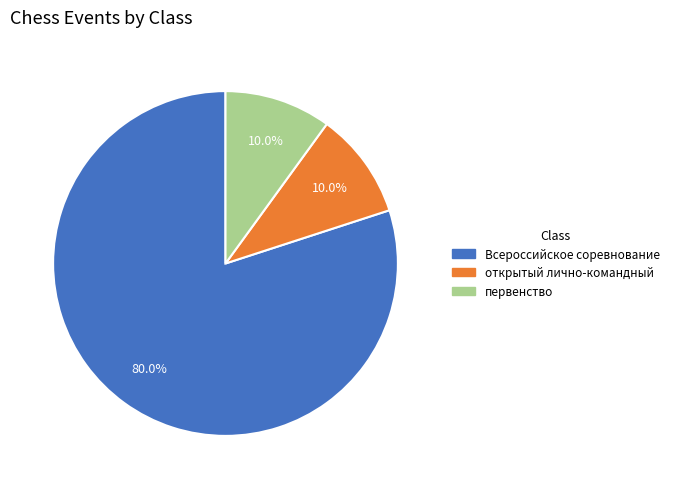

Is the sum of открытый лично-командный and Всероссийское соревнование greater than half?

Yes